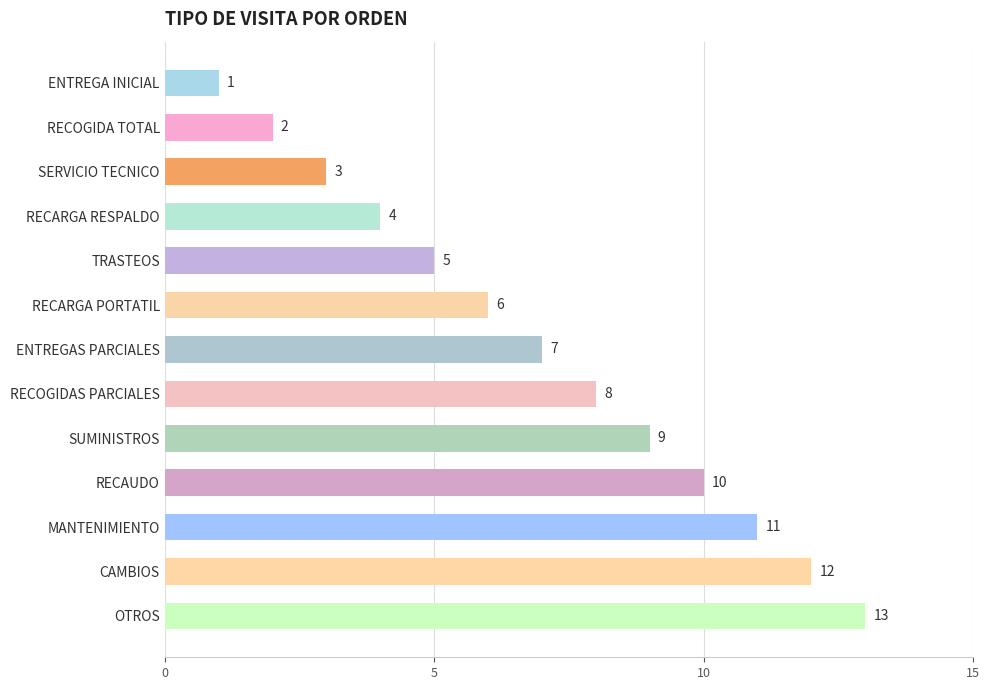

How many series are shown in this chart?

1